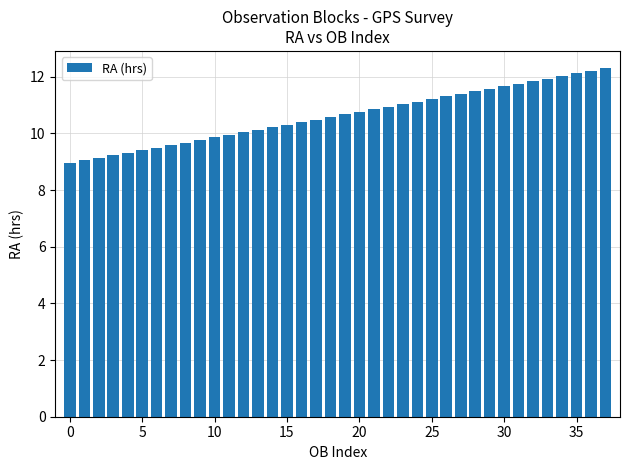

What is the value of the 16th bar from the left?

10.3